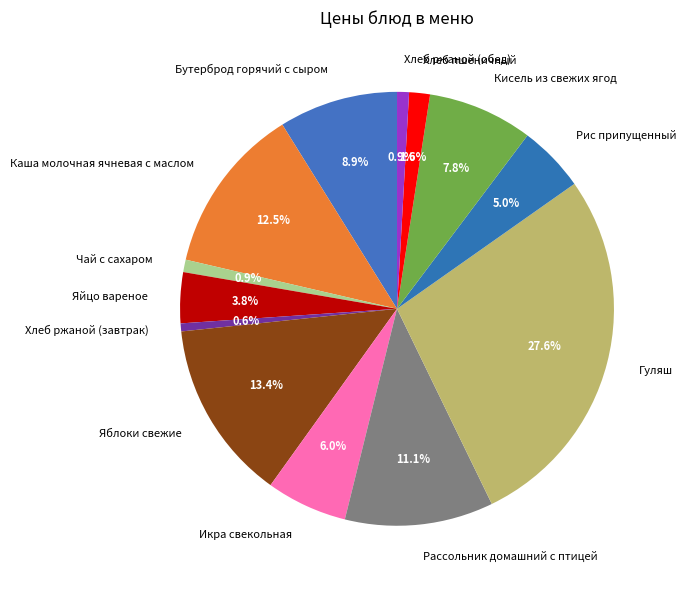

What percentage is the Хлеб пшеничный slice, to the nearest percent?

2%